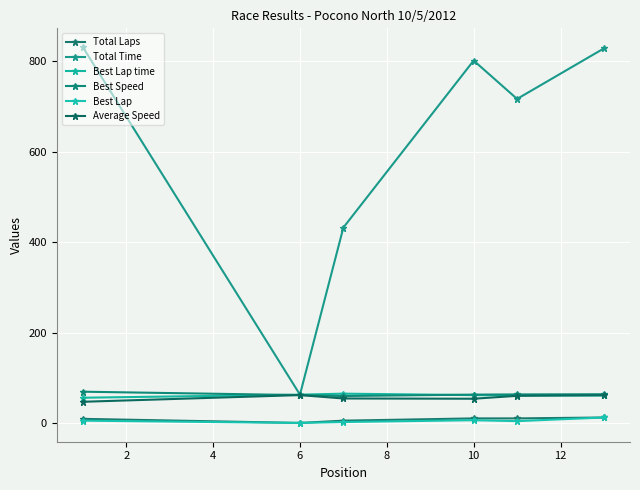

True or false: Total Laps and Total Time intersect in this chart.

False